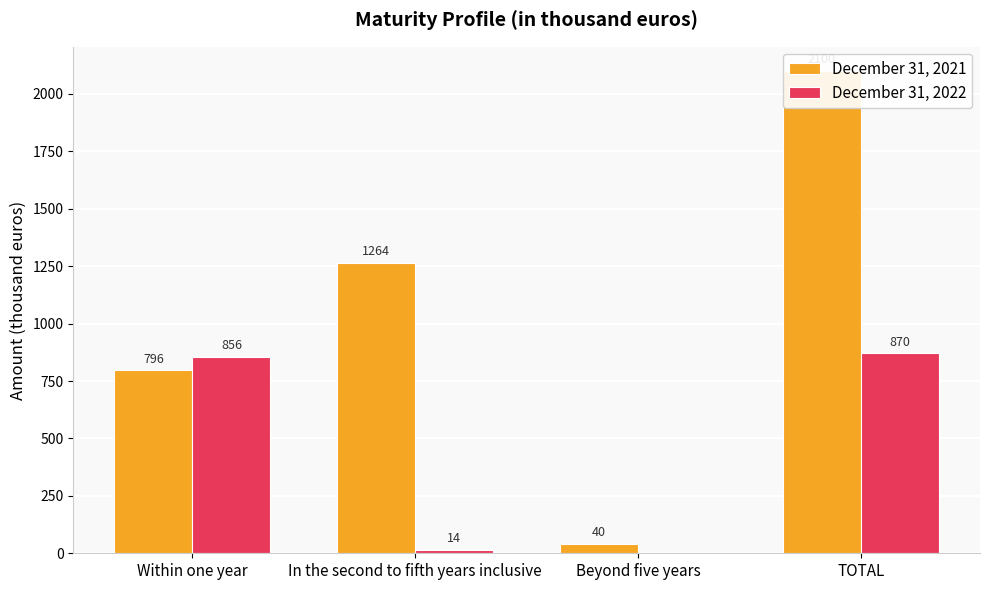

Which series changed the most between Beyond five years and TOTAL?

December 31, 2021